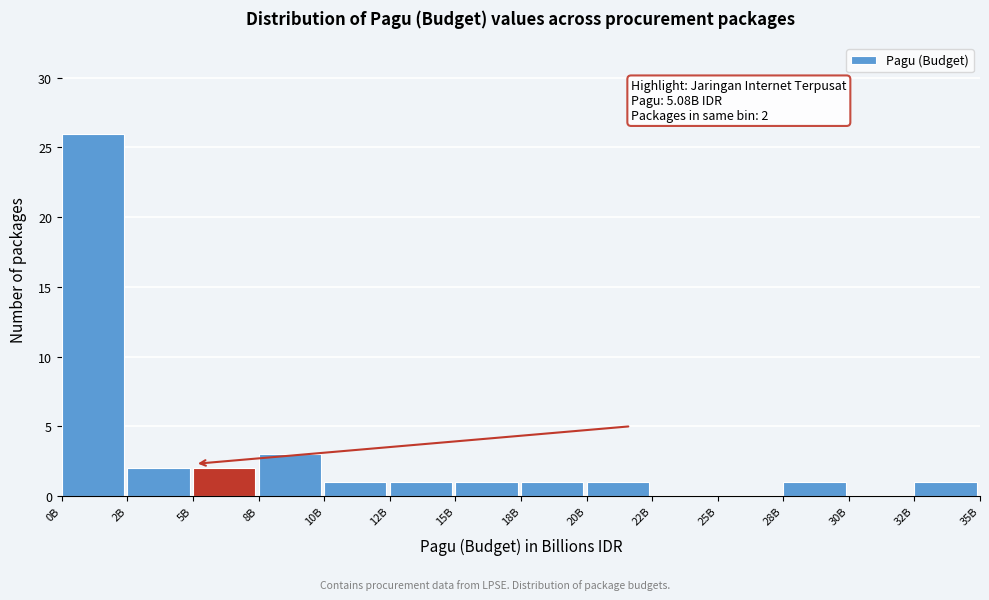

Reading right to left, what are all the values shown in this chart?

32B=1	30B=0	28B=1	25B=0	22B=0	20B=1	18B=1	15B=1	12B=1	10B=1	8B=3	5B=2	2B=2	0B=26